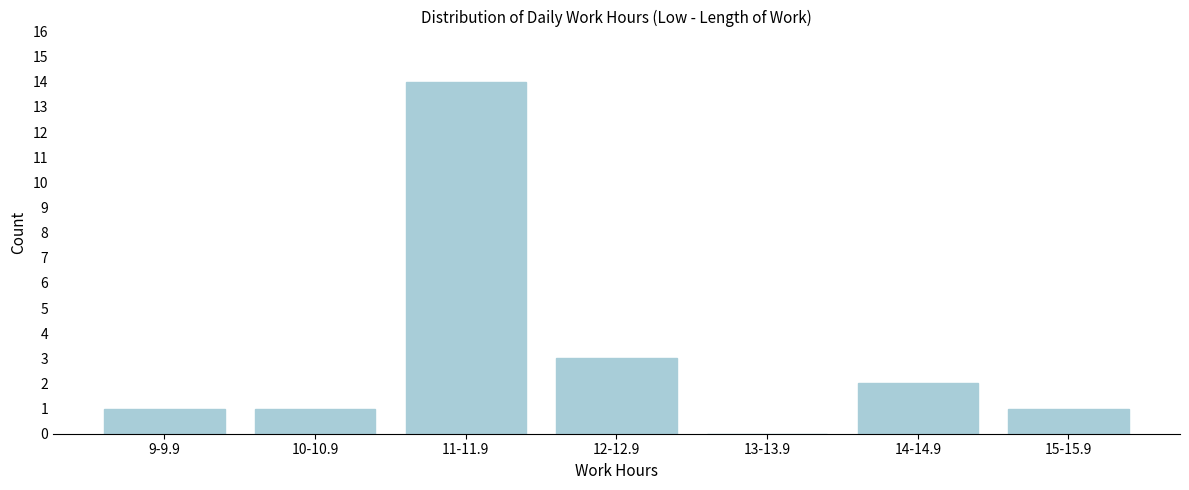

Reading left to right, transcribe all the data shown in this chart.

9-9.9=1	10-10.9=1	11-11.9=14	12-12.9=3	13-13.9=0	14-14.9=2	15-15.9=1